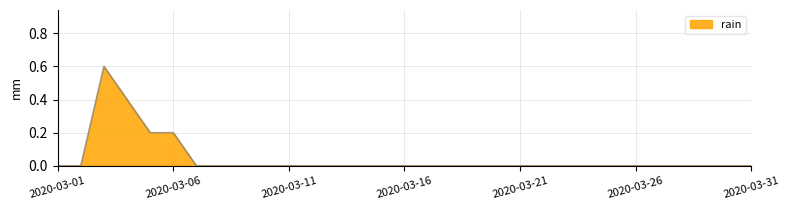

What is the difference between the maximum and minimum values?

0.6